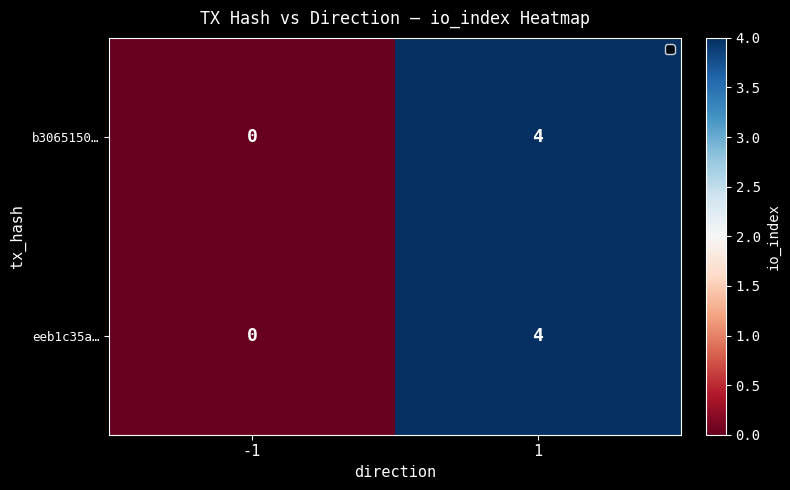

What is the total value across all series at 1?

8